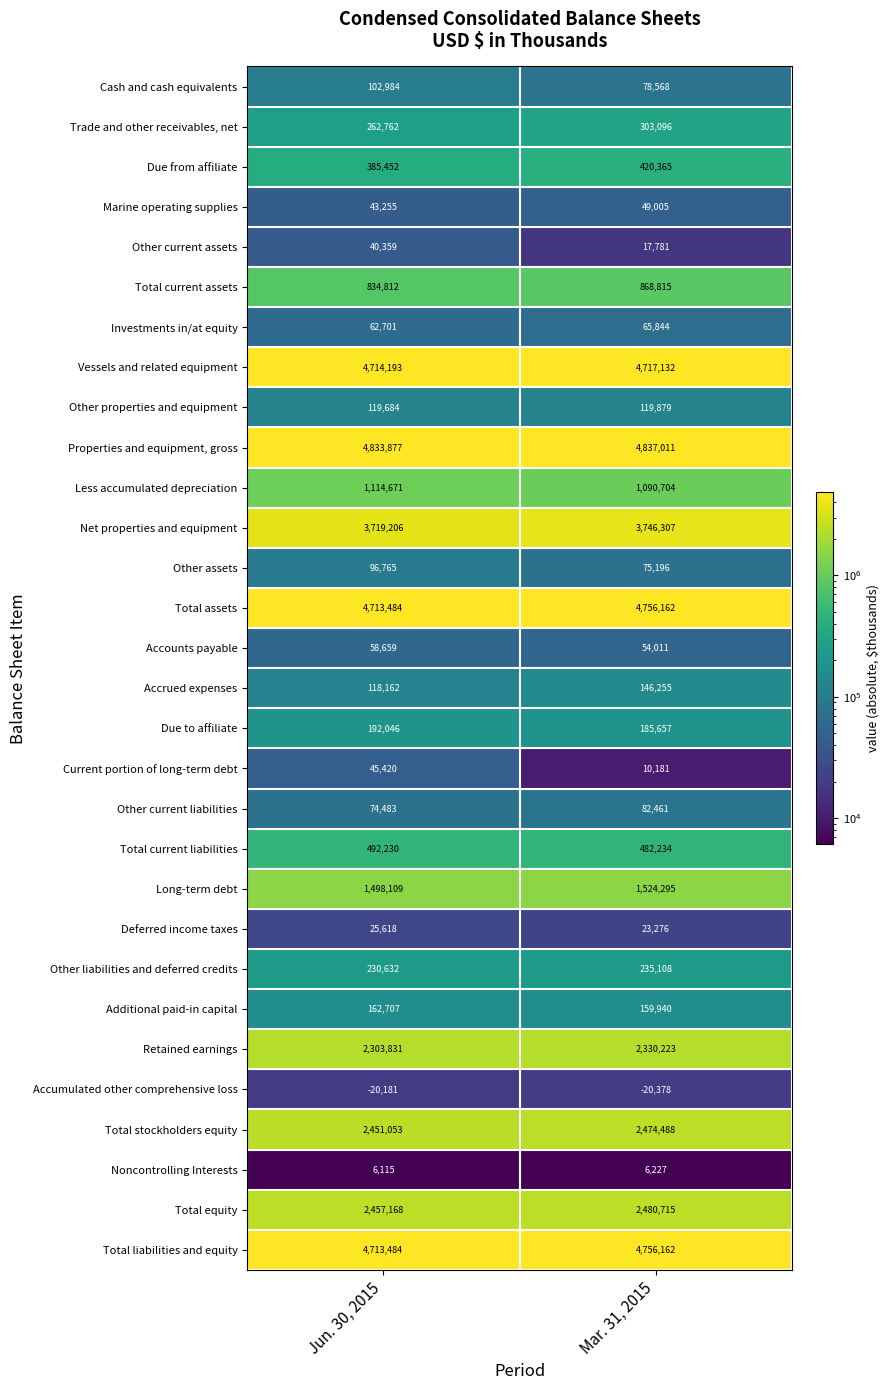

What is the sum of the Total current liabilities values at Jun. 30, 2015 and Mar. 31, 2015?

974464